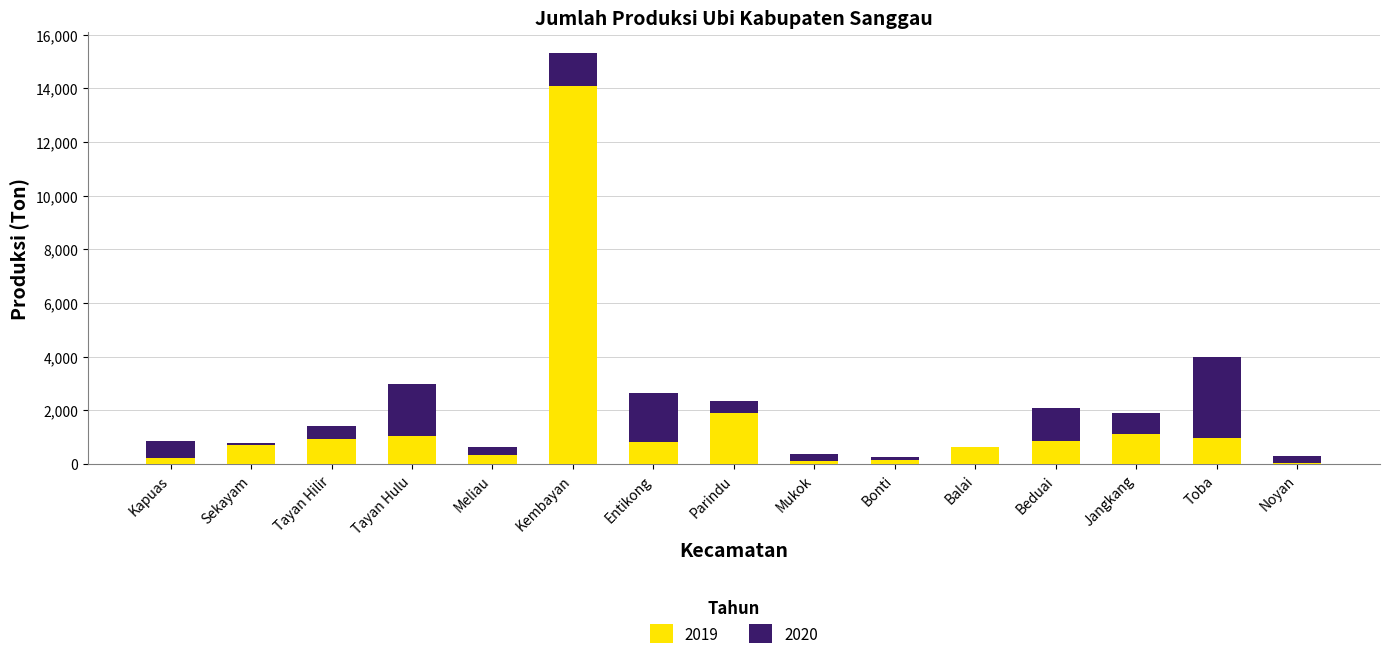

What is the sum of the 2019 values at Jangkang and Tayan Hulu?

2161